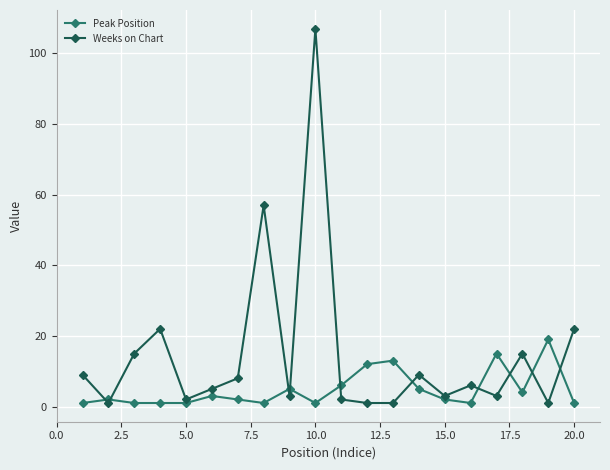

Which series has the widest spread of values?

Weeks on Chart